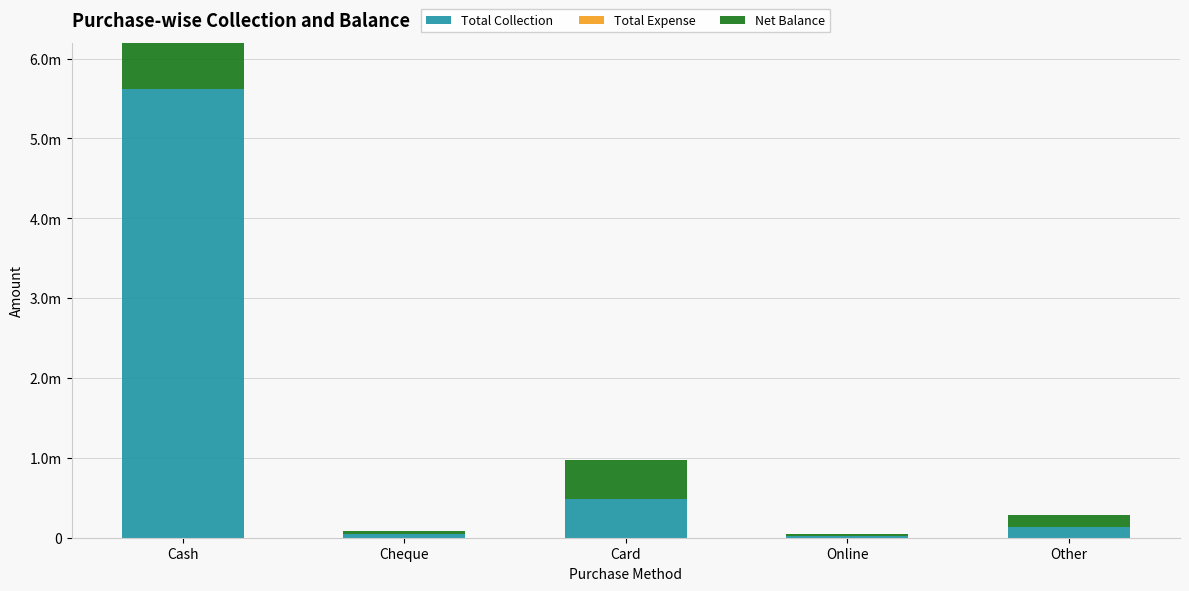

List the labels in order of Total Expense value, largest first.

Cash, Cheque, Card, Online, Other